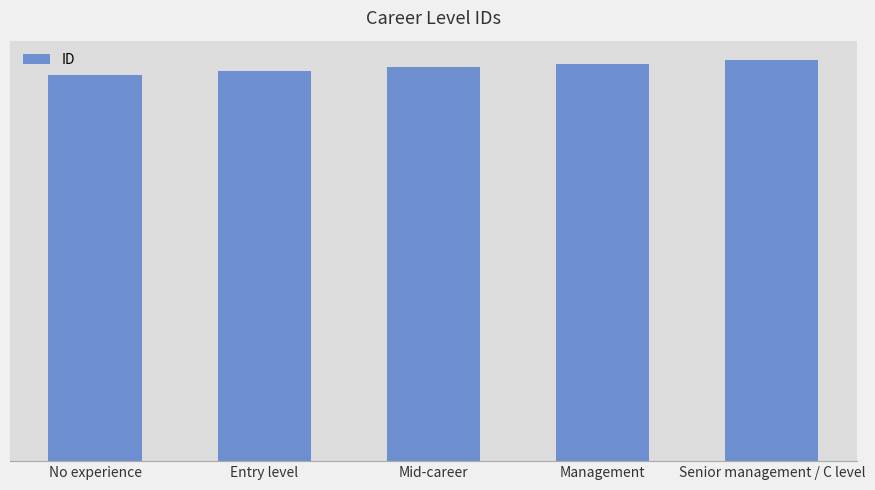

What is the approximate value at Senior management / C level?

4005